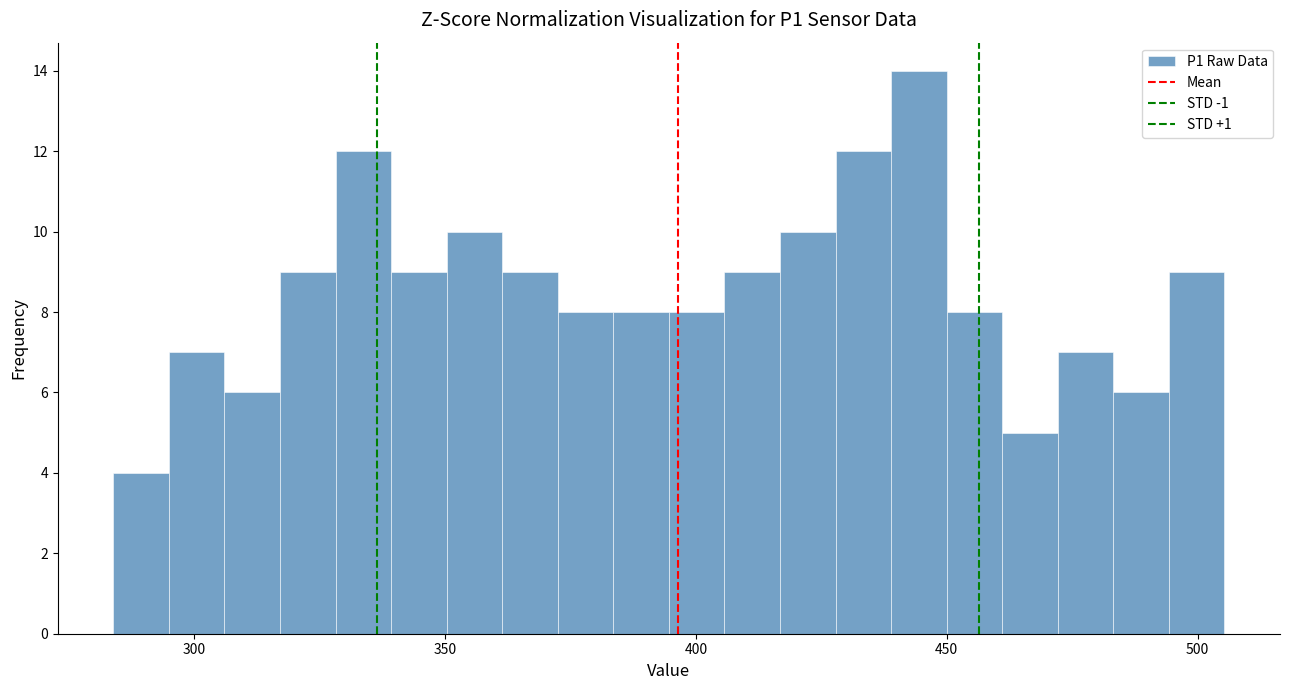

Around what value on the x-axis is the tallest bar? Give the approximate position of its centre, as read against the axis.

445